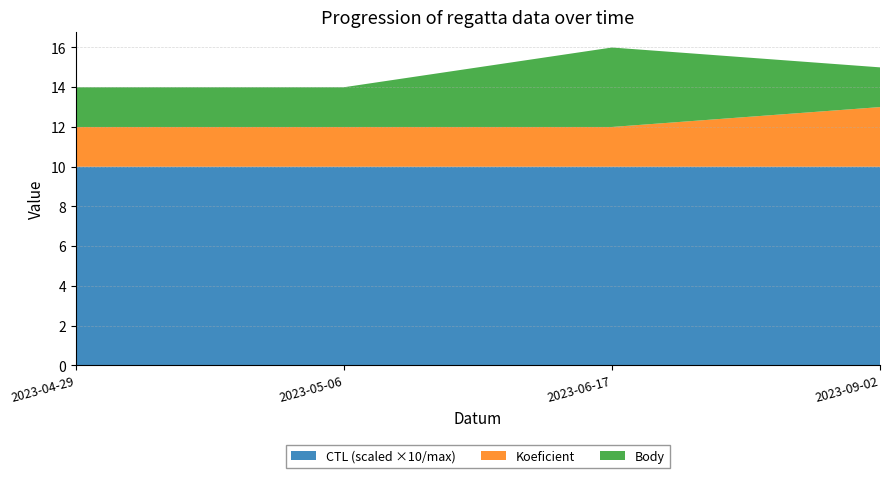

The value of CTL (scaled ×10/max) at 2023-05-06 is 5.5. True or false?

False